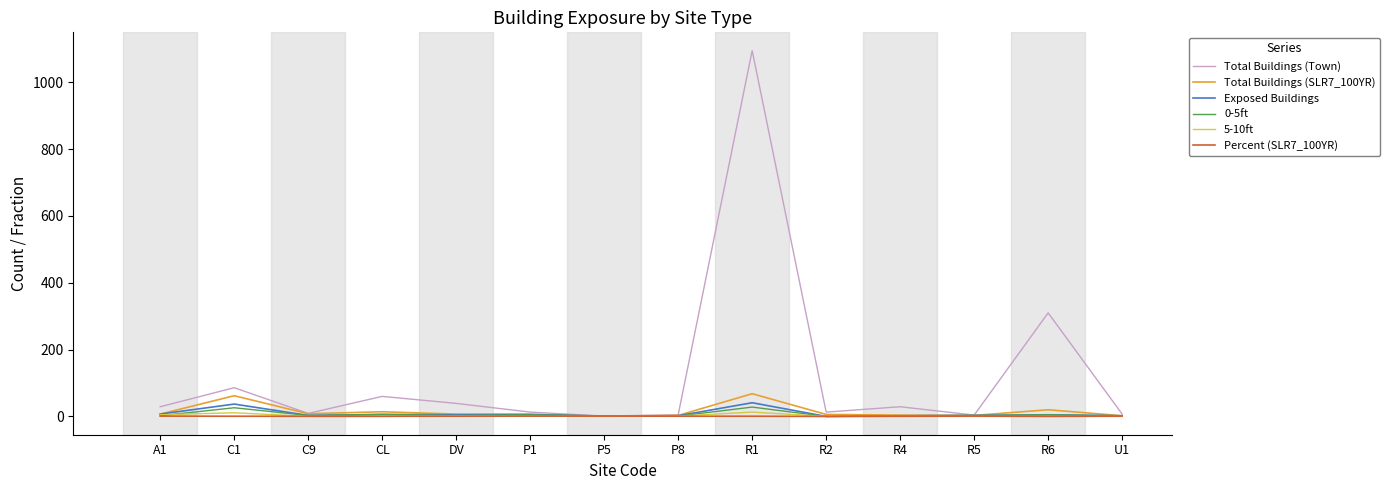

Which label corresponds to the largest value in the chart?

R1